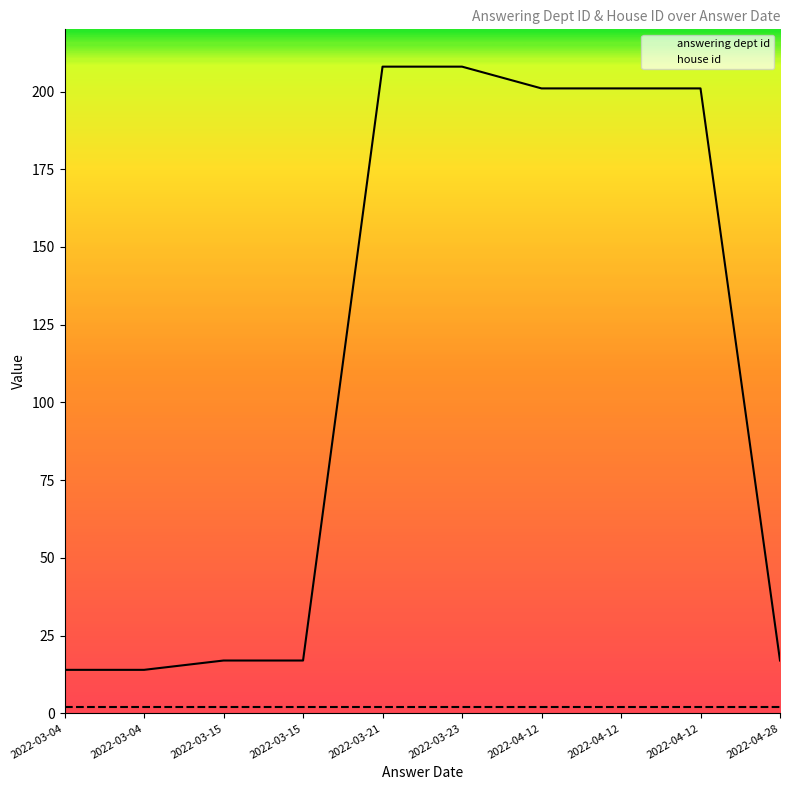

How many lines are shown in the chart?

2